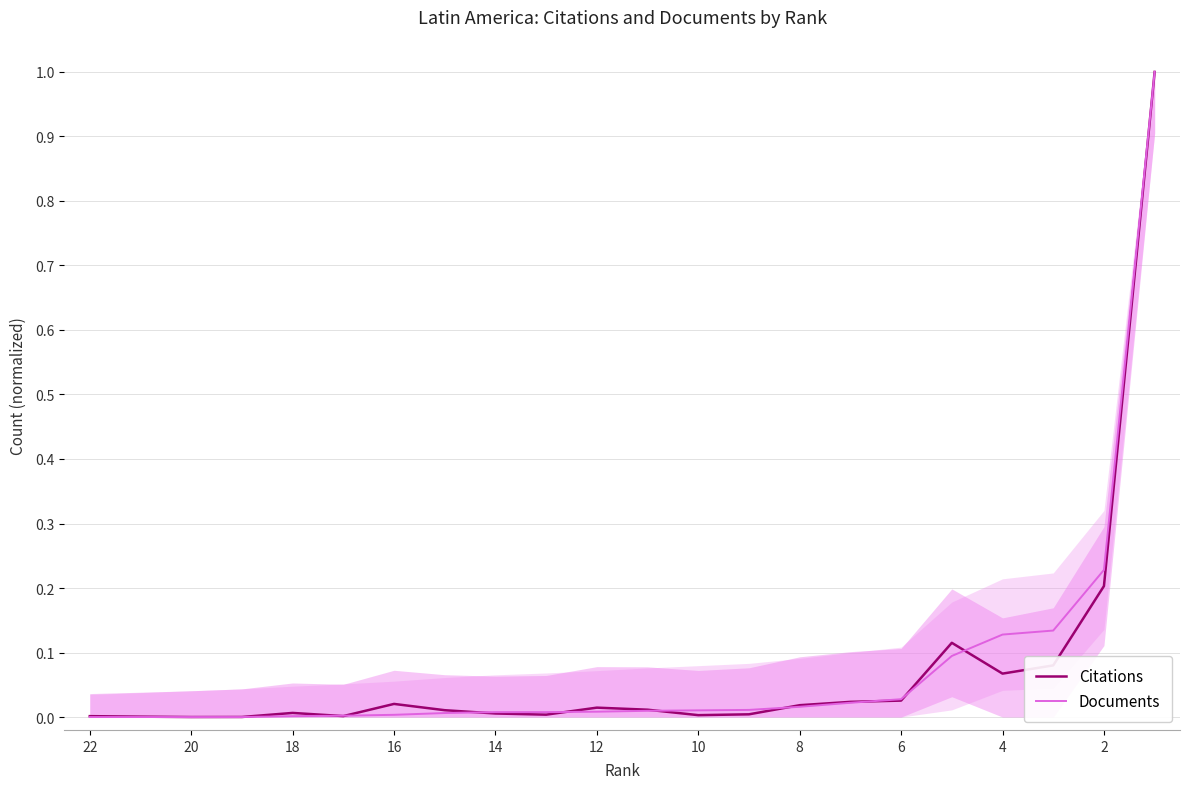

Rank the series by their average value, from lowest to highest.

Citations, Documents